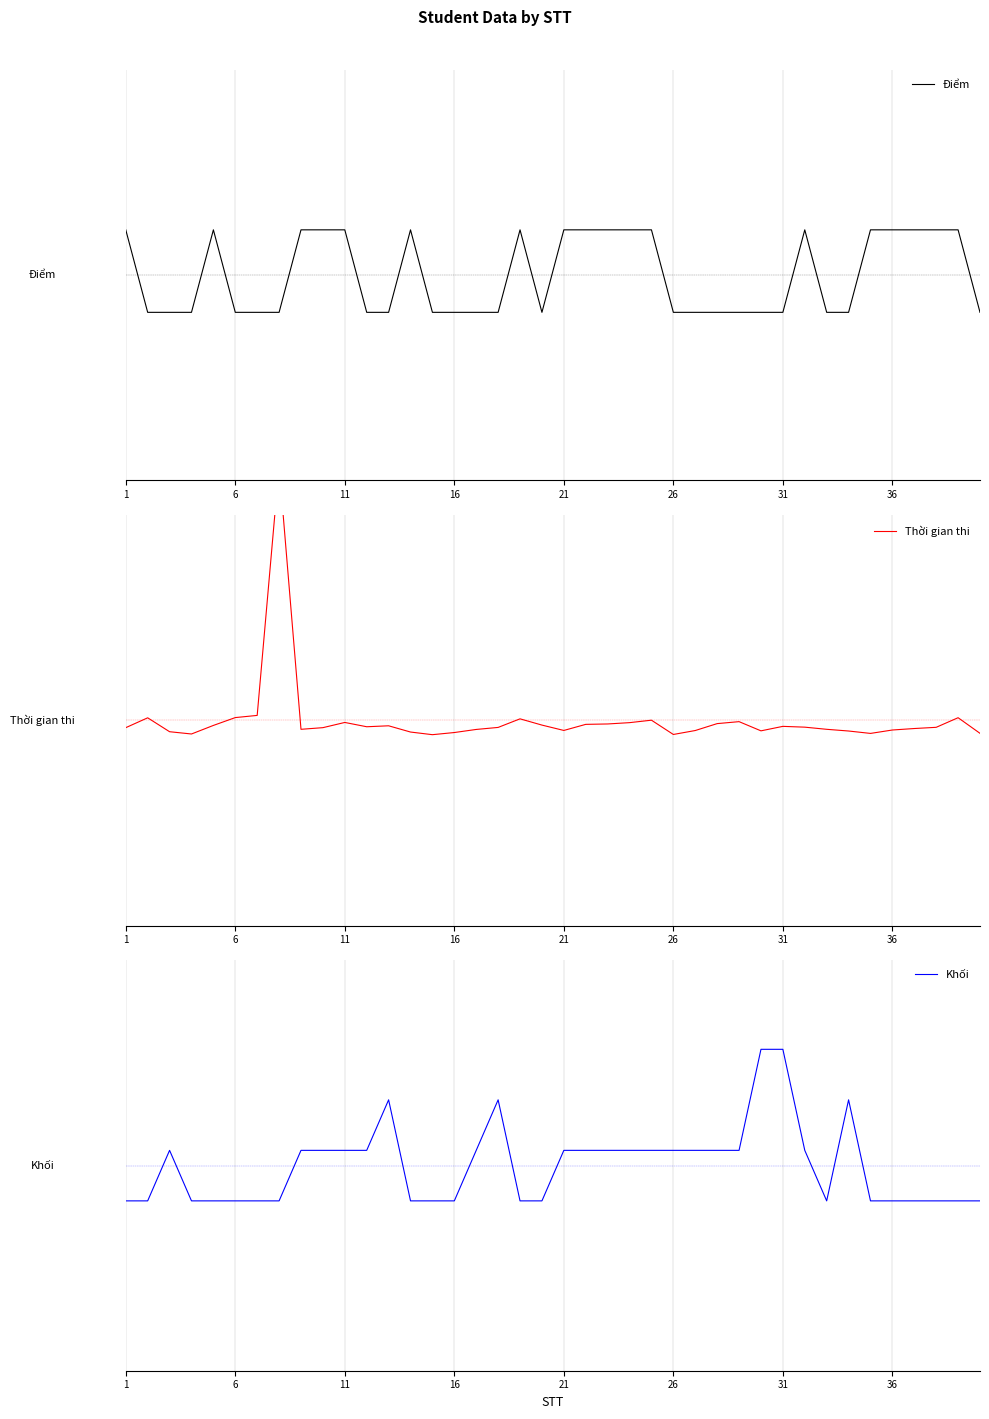

What is the lowest value of the Điểm series?

-0.3